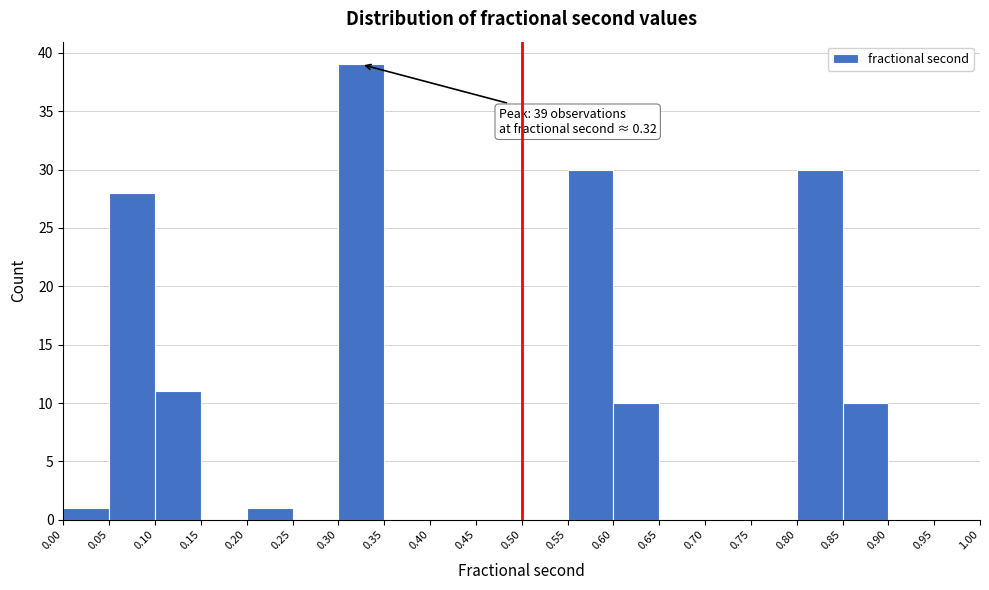

Over which range of the x-axis is the bar tallest?

0.30 to 0.35